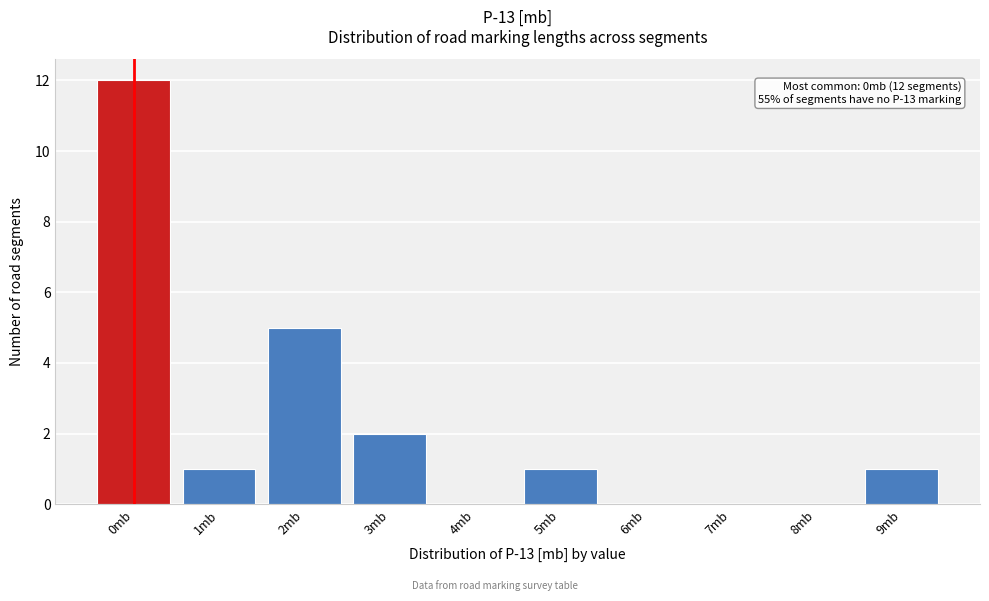

Reading left to right, extract all data points from this chart.

0mb=12	1mb=1	2mb=5	3mb=2	4mb=0	5mb=1	6mb=0	7mb=0	8mb=0	9mb=1